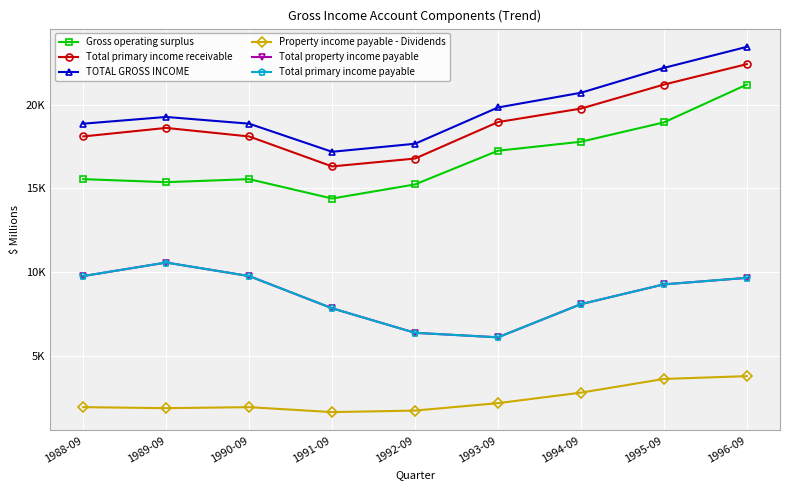

Is this an area chart (filled region under the line)?

No